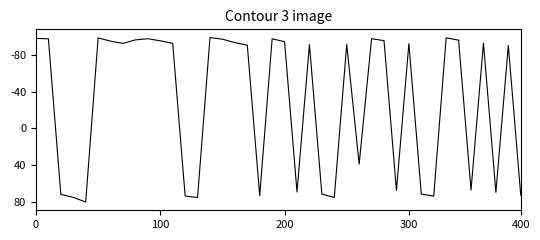

Is this an area chart (filled region under the line)?

No